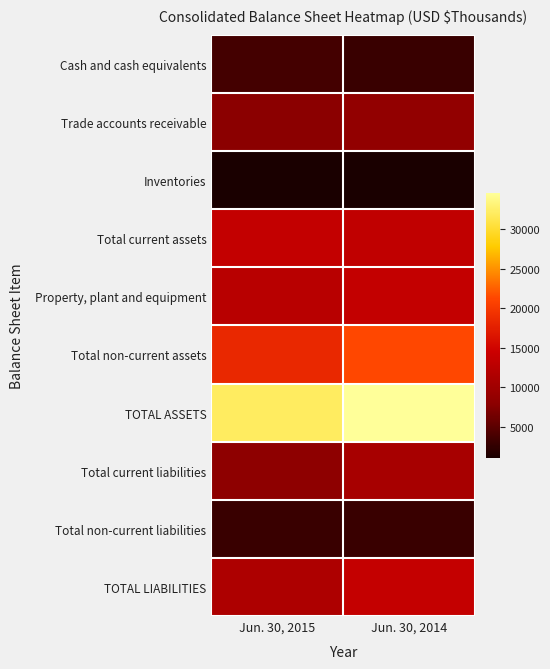

How many categories are shown in the chart?

2